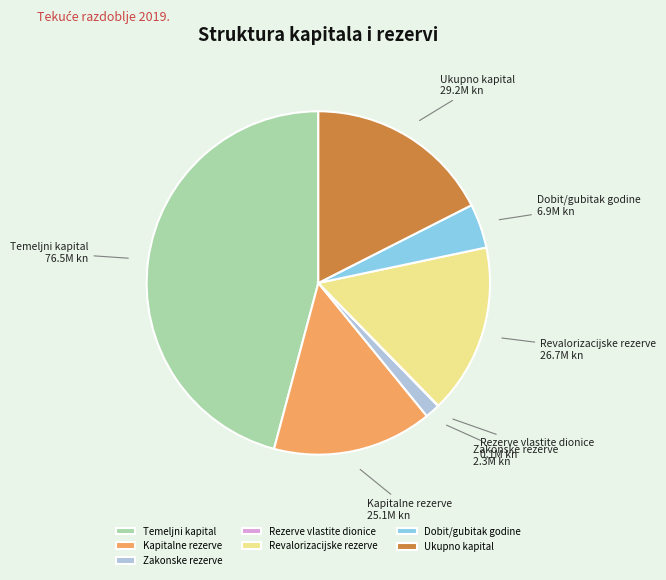

The Revalorizacijske rezerve slice represents 16% of the pie. True or false?

True